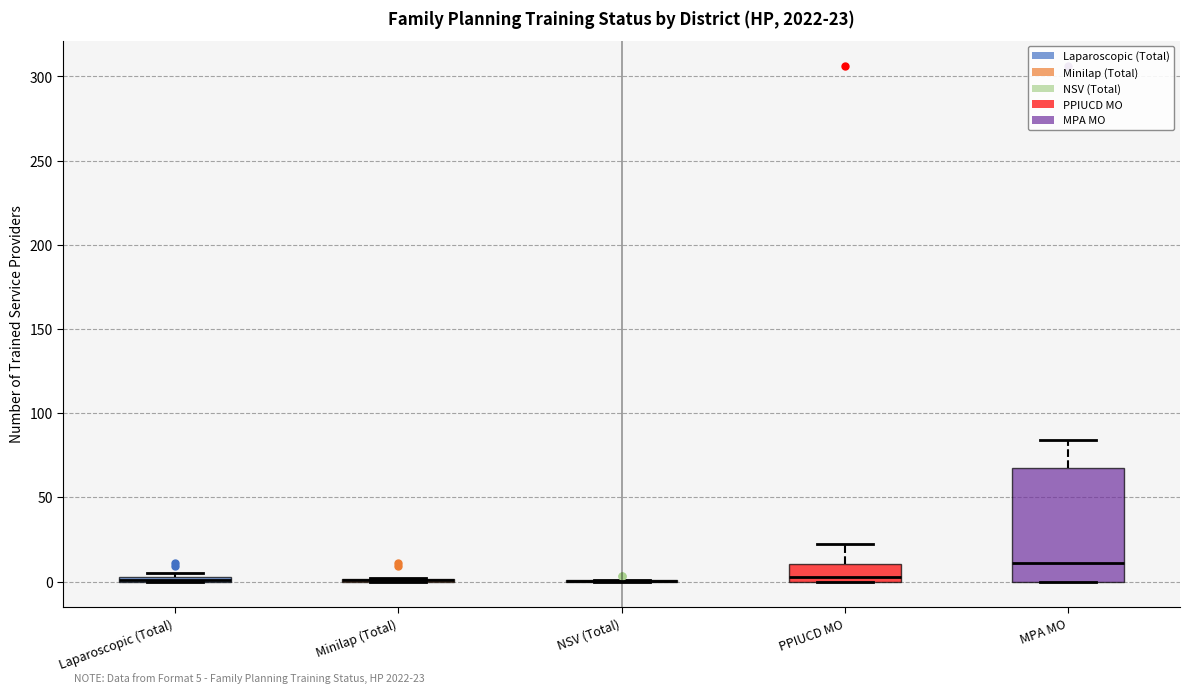

Which box is the tallest, from its lower edge to its upper edge?

MPA MO